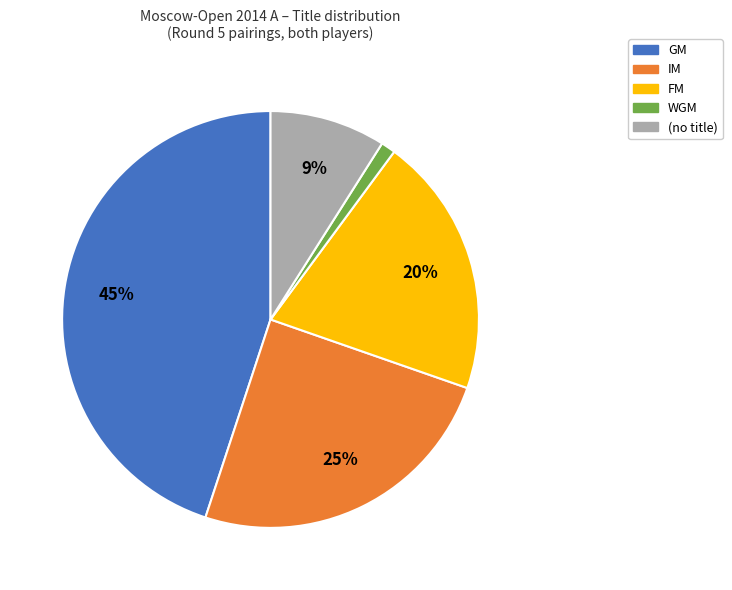

To the nearest percent, what is the difference between the largest and smallest slice percentages?

44%